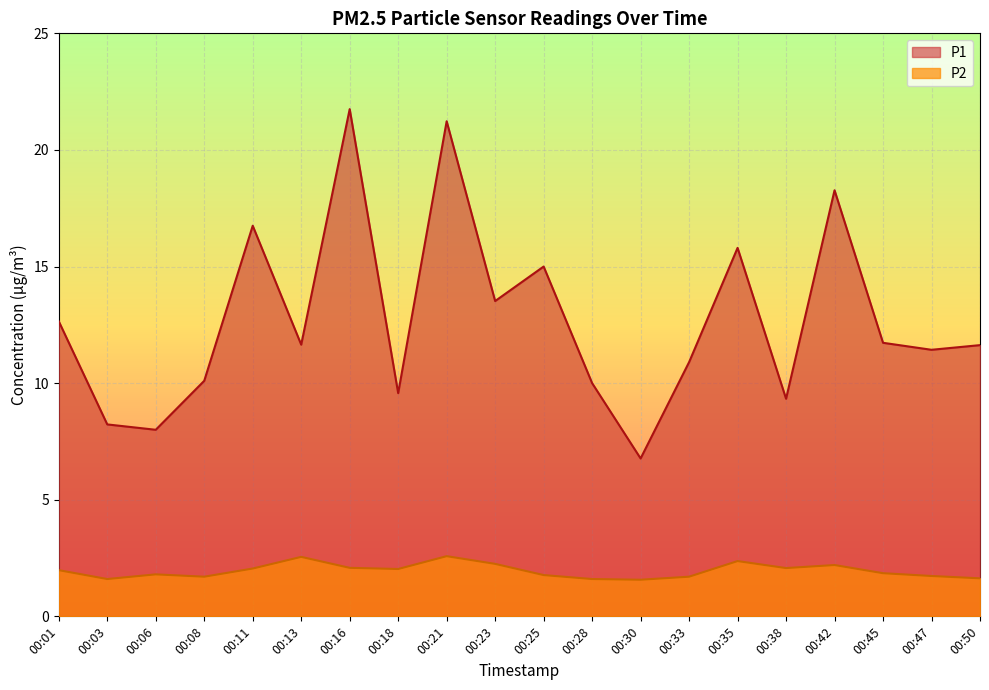

How many values in the P1 series exceed 11?

12